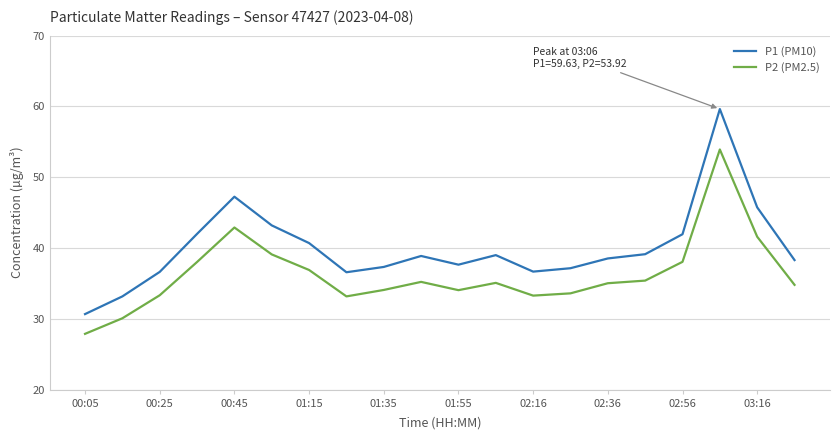

True or false: P1 (PM10) has more than 2 interior local peaks.

True